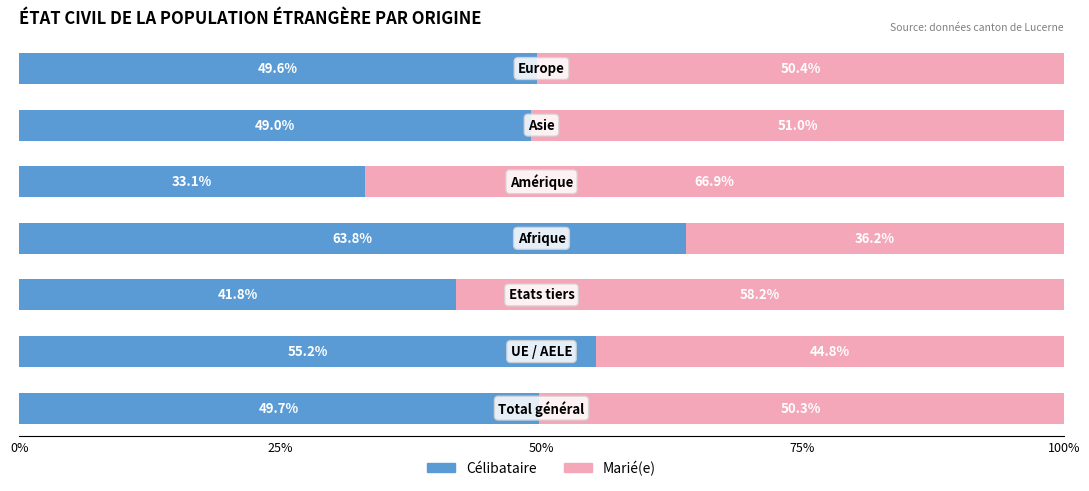

What is the highest value of the Célibataire series?

63.8